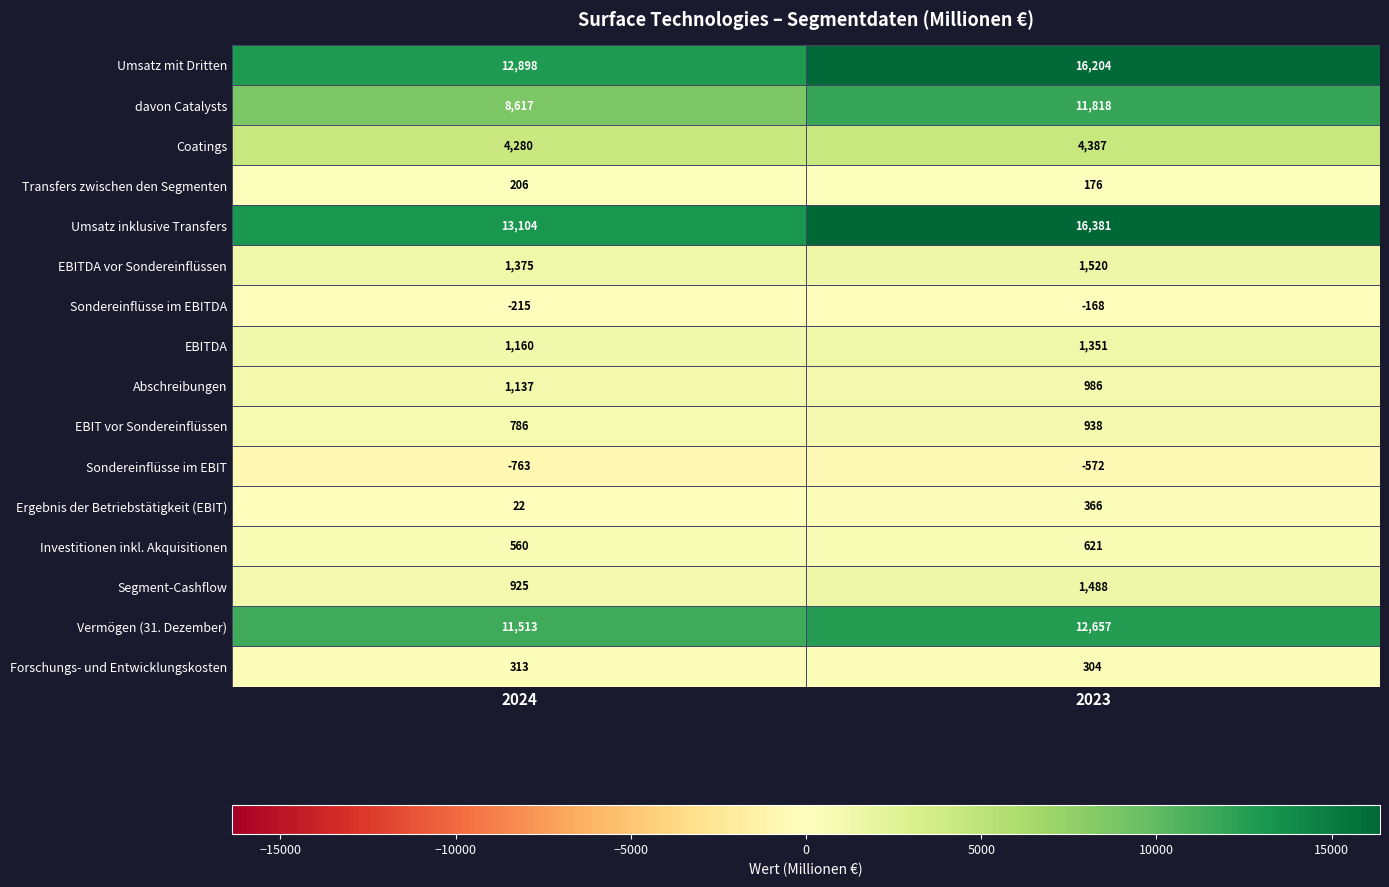

True or false: Umsatz mit Dritten has a value of 12898 at 2024.

True